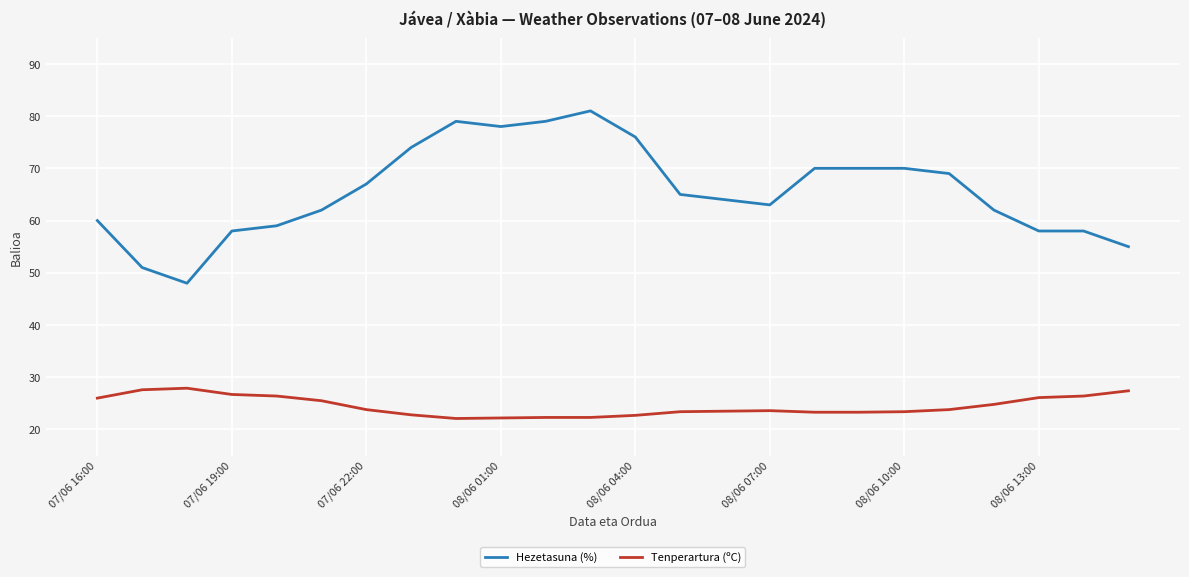

What is the highest value of the Hezetasuna (%) series?

81.0